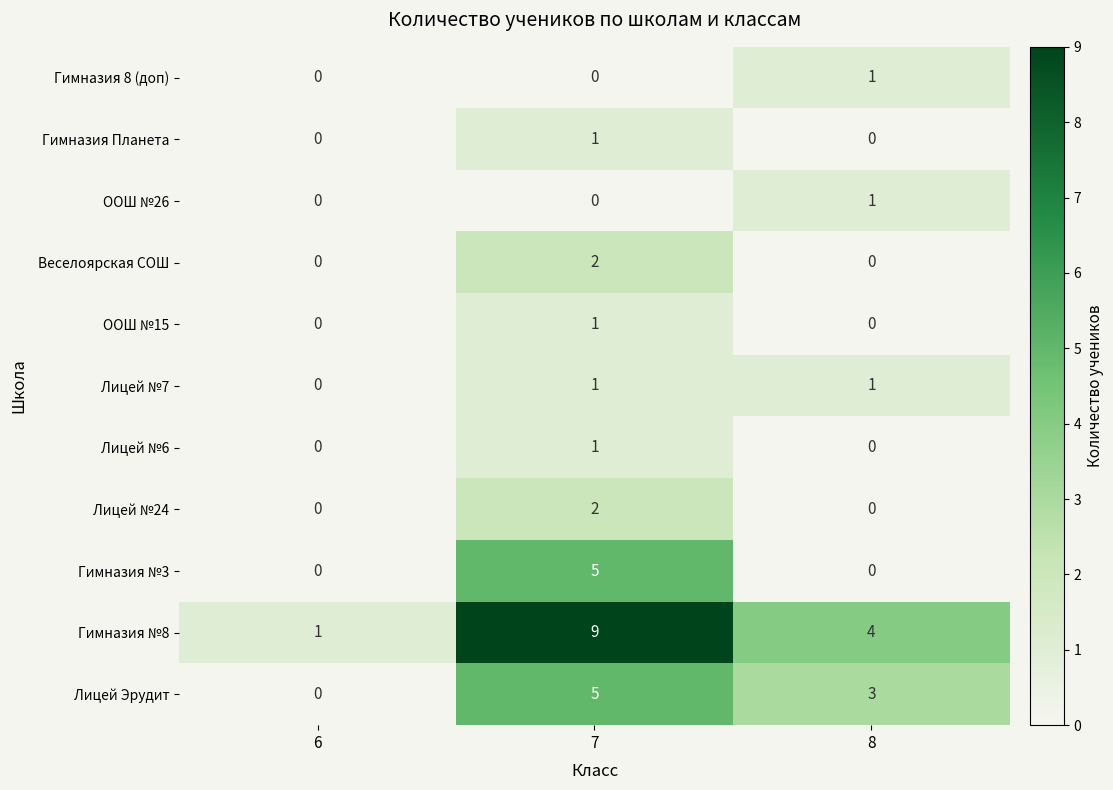

What is the spread (max minus min) of values at 7?

9